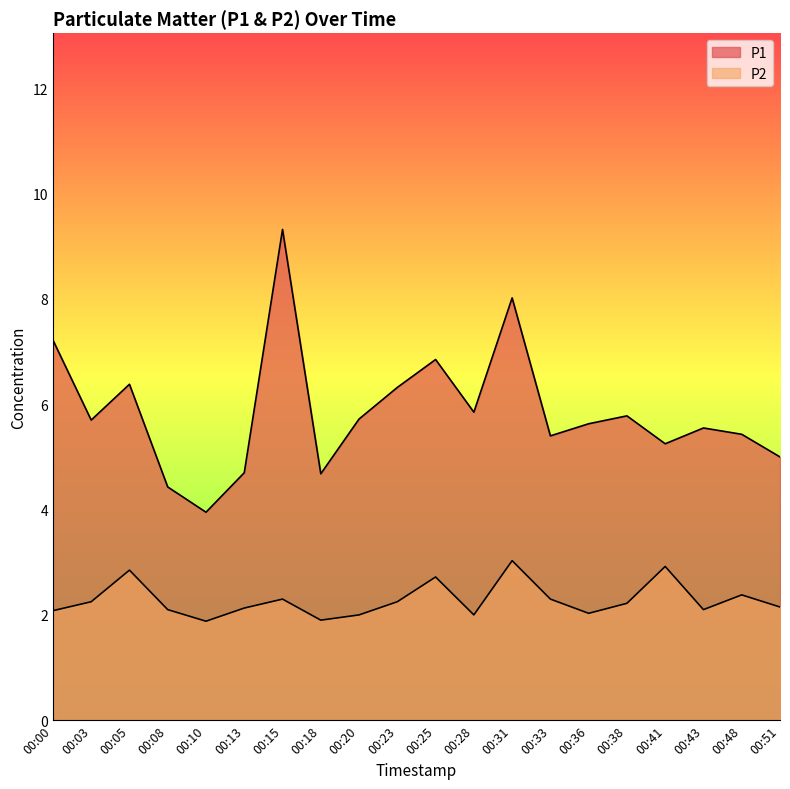

What is the sum of the P1 values at 00:10 and 00:33?

9.4